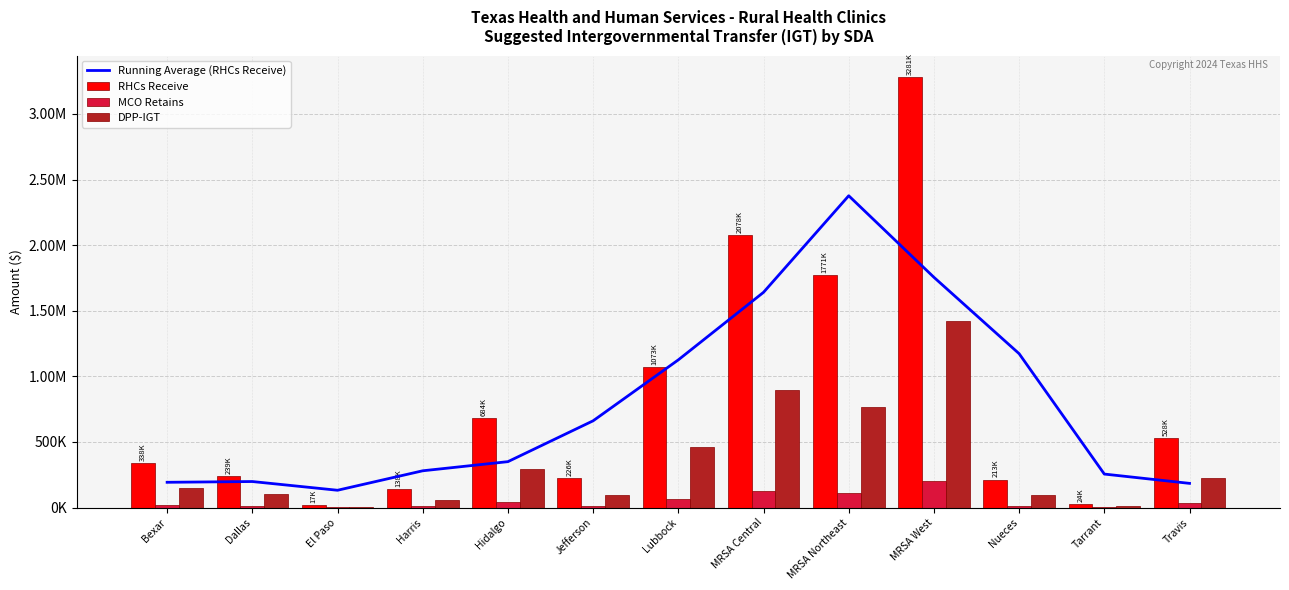

Reading left to right, extract all data points from this chart.

Running Average (RHCs Receive): 192322.1	198096.6	131593.4	280028.4	349655.0	661030.6	1125534.0	1640354.5	2376451.4	1754789.1	1172630.8	255033.0	184104.6
RHCs Receive: 338009.1	238957.2	17323.7	138499.4	684262.0	226203.8	1072626.1	2077772.2	1770665.2	3280916.8	212785.3	24190.2	528123.6
MCO Retains: 20738.3	14630.0	1082.6	8515.4	42015.7	14016.2	65724.6	127870.0	108956.0	201477.5	13136.3	1483.6	32544.1
DPP-IGT: 146207.5	103349.4	7501.5	59915.9	295994.5	97901.7	463934.8	898909.5	766039.6	1419249.8	92074.3	10463.4	228500.1